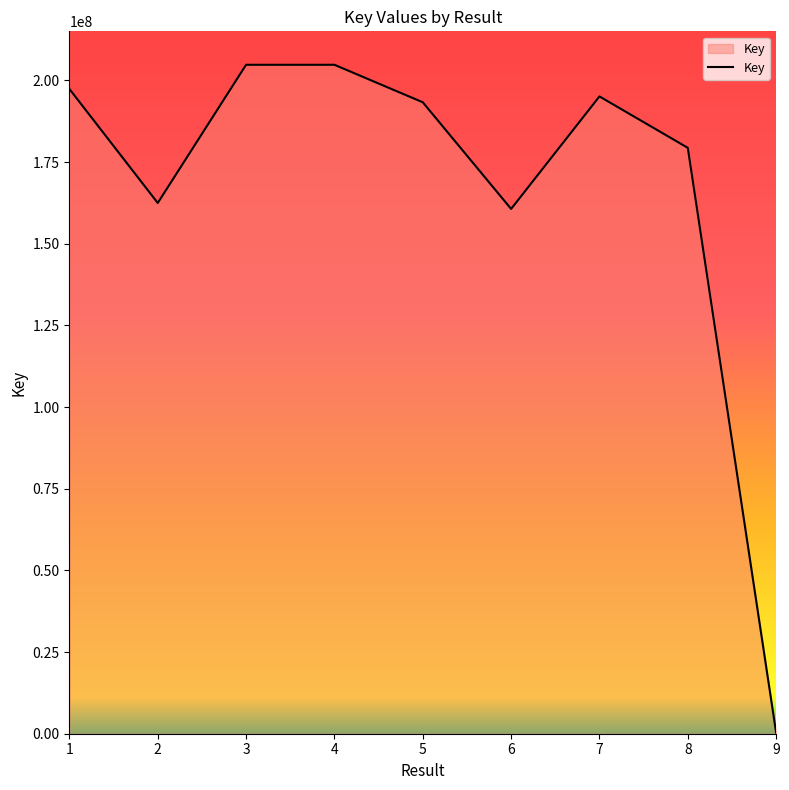

The value at 5 is 193321680. True or false?

True